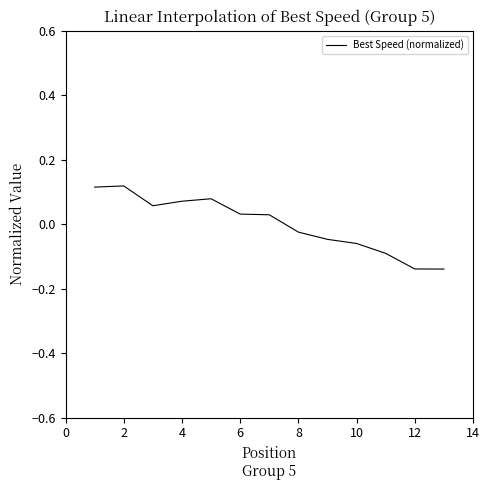

Is this an area chart (filled region under the line)?

No